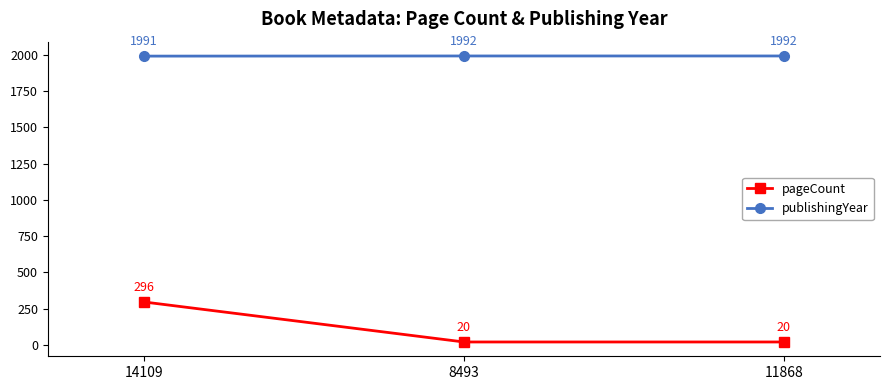

How many lines are shown in the chart?

2